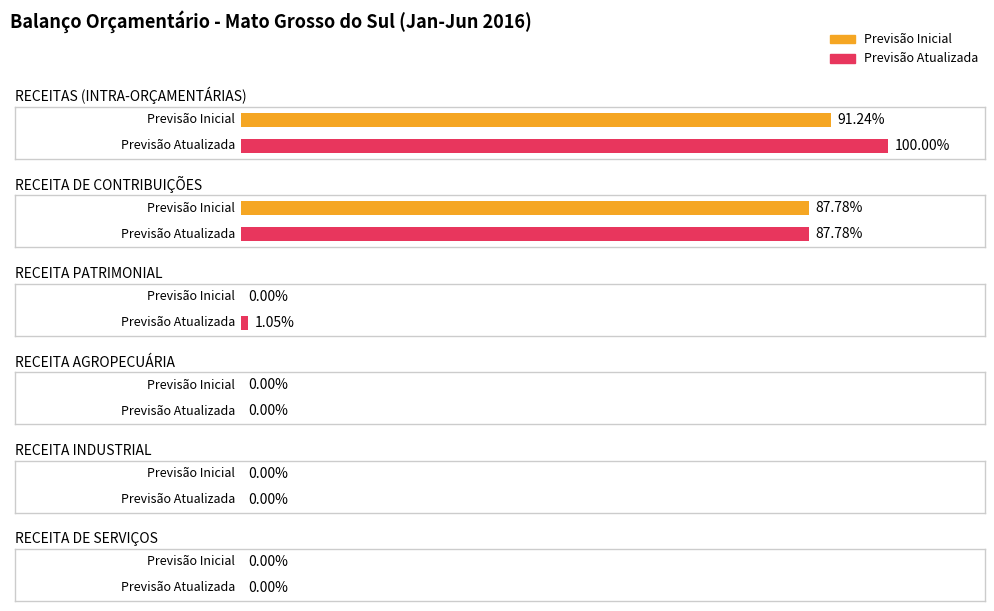

True or false: Previsão Atualizada has a value of 2033633159.0 at RECEITAS (INTRA-ORÇAMENTÁRIAS).

False